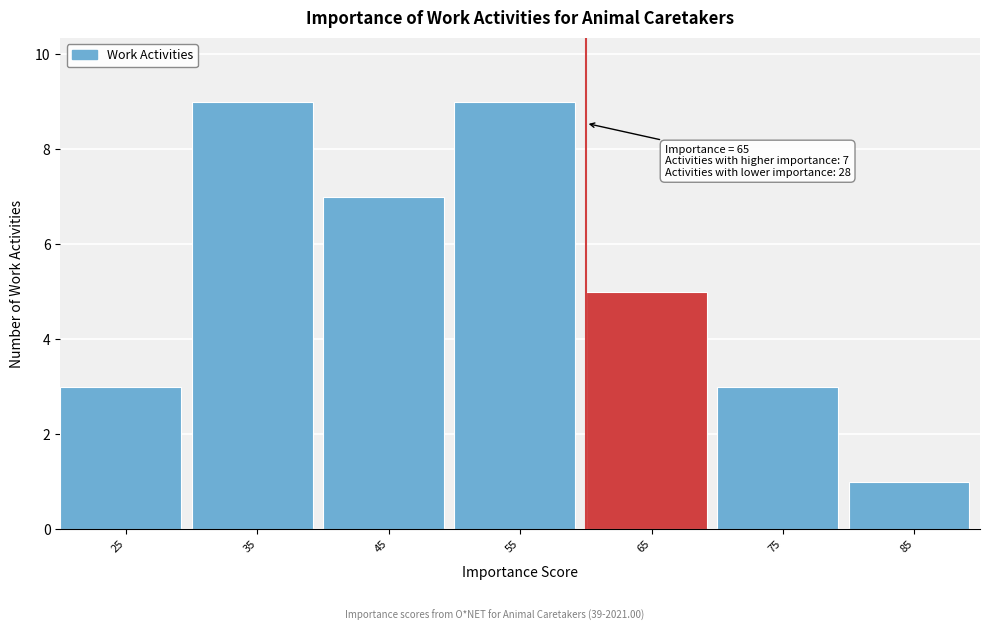

Reading left to right, extract all data points from this chart.

25=3	35=9	45=7	55=9	65=5	75=3	85=1